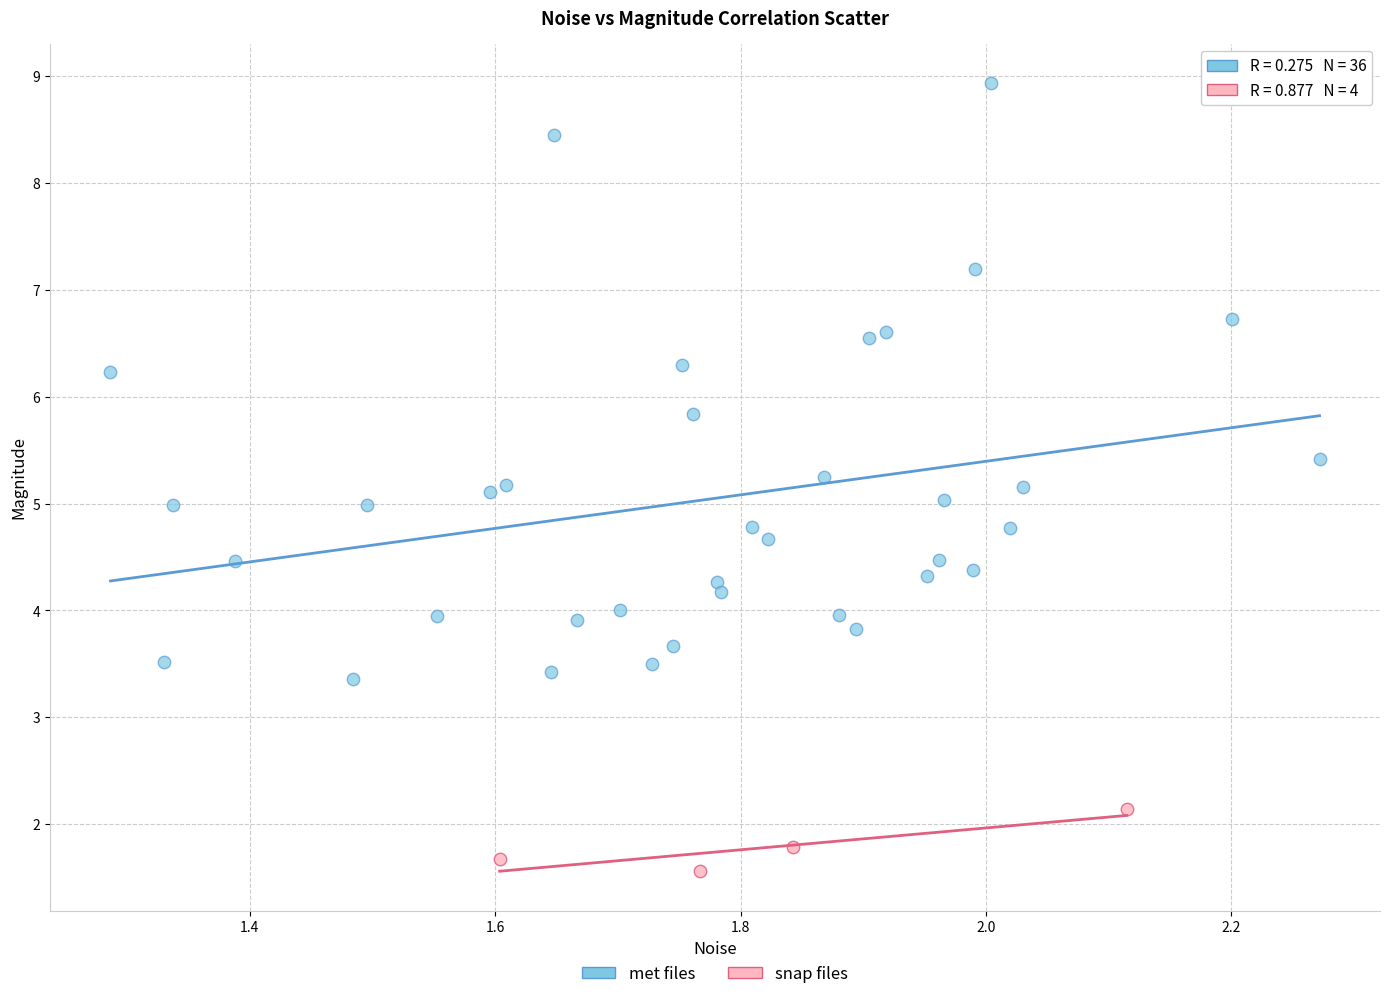

Which series reaches the minimum Y coordinate?

snap files